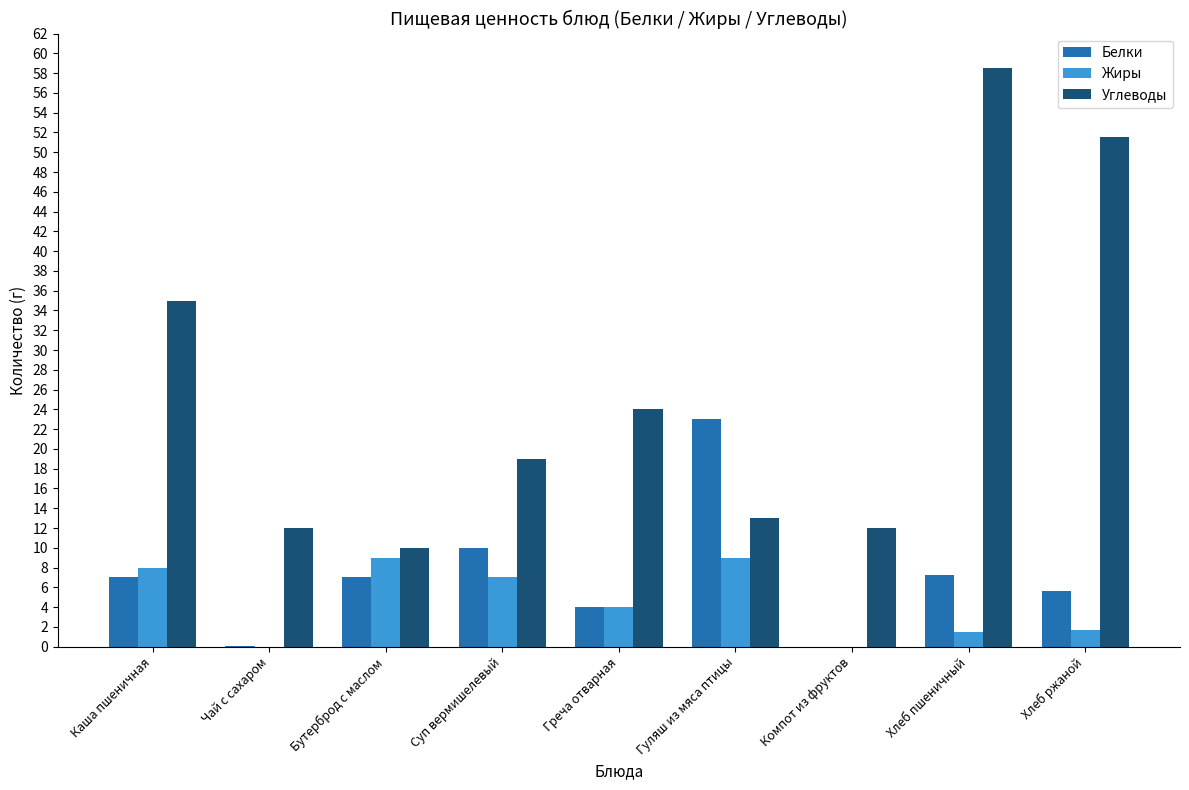

Which series changed the most between Гуляш из мяса птицы and Хлеб пшеничный?

Углеводы